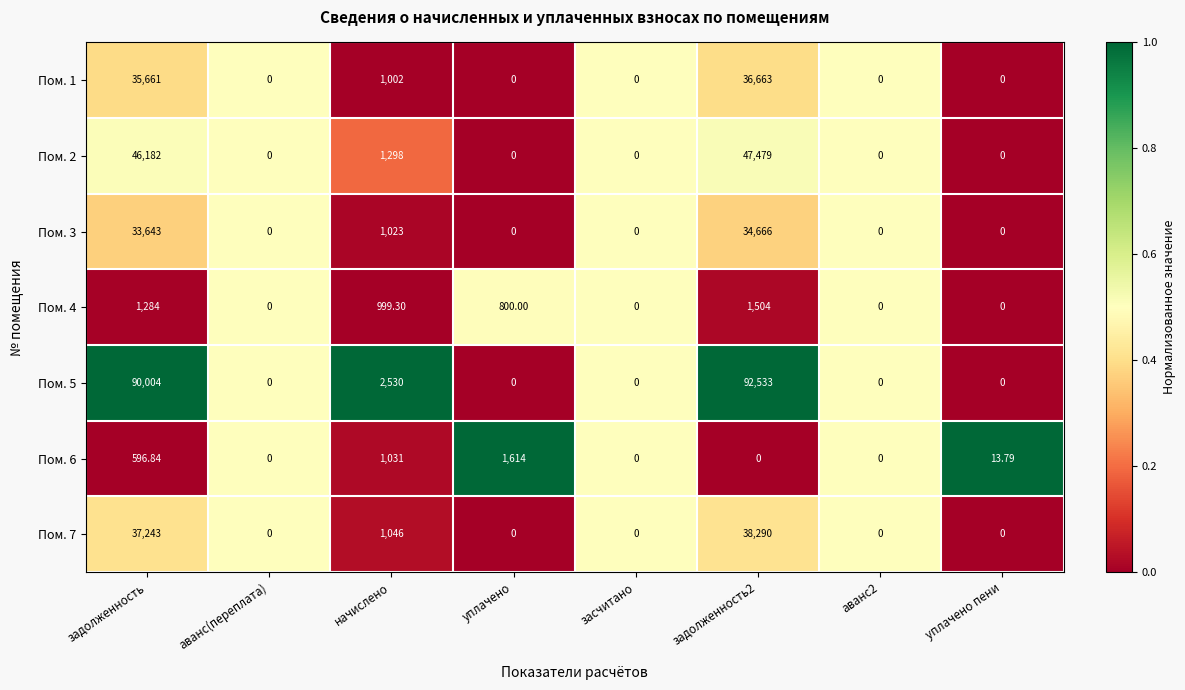

What is the total value across all series at начислено?

8929.3